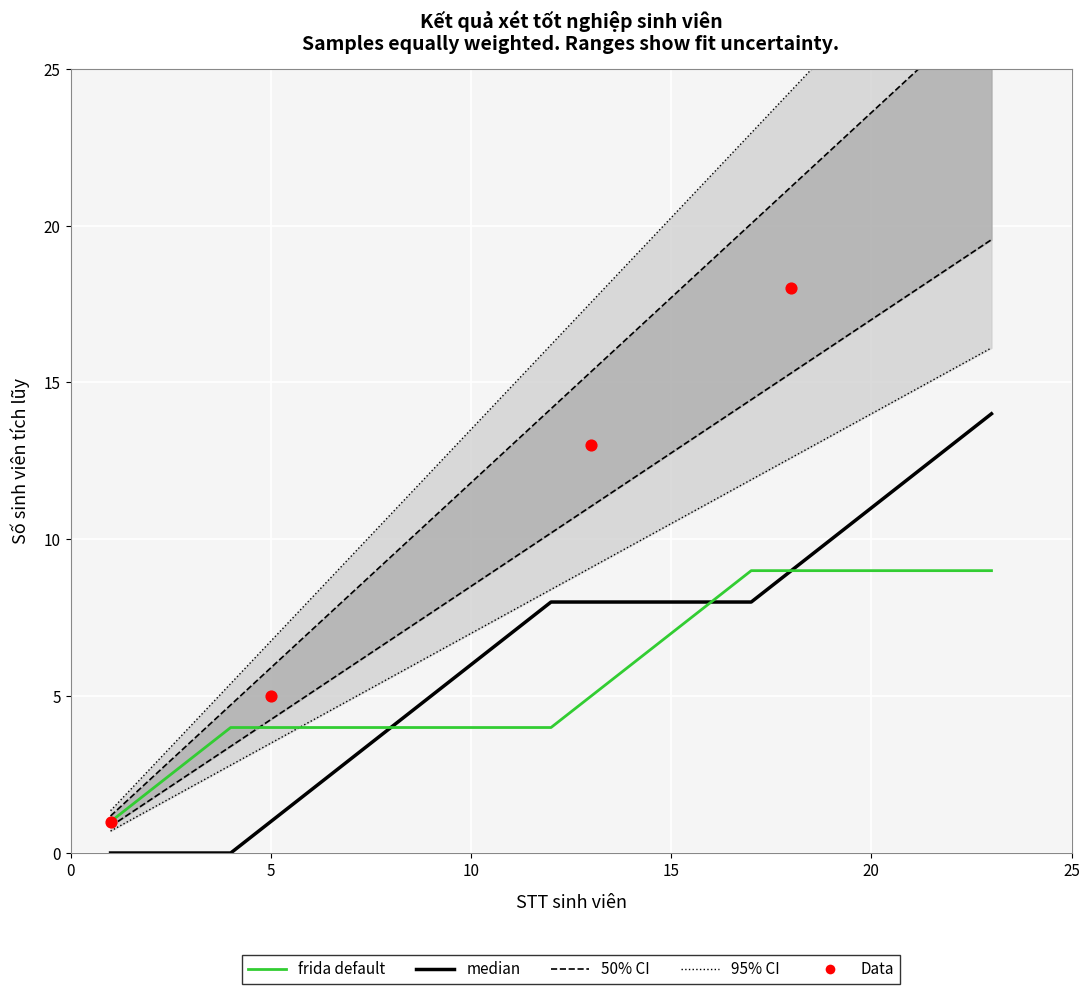

At which category is the sum across all series the highest?

22